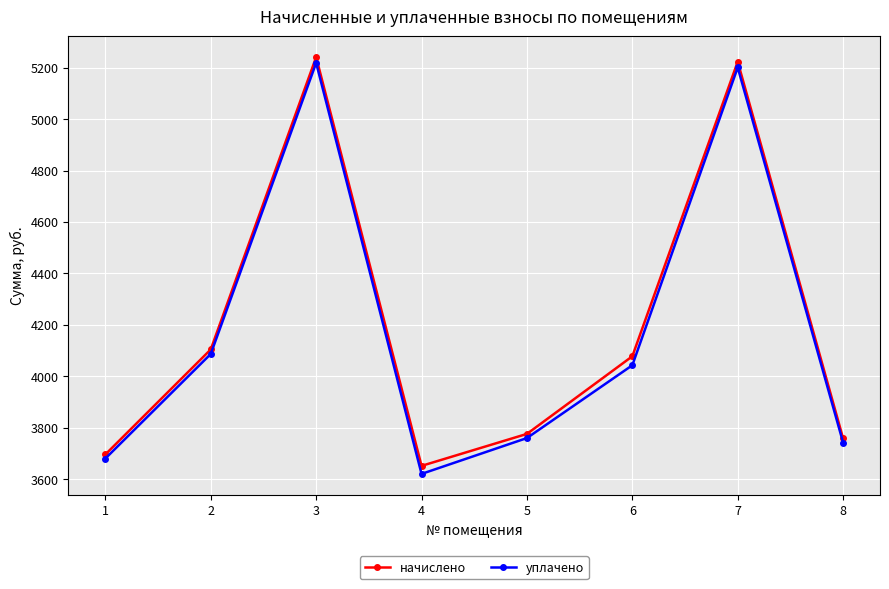

Is this an area chart (filled region under the line)?

No